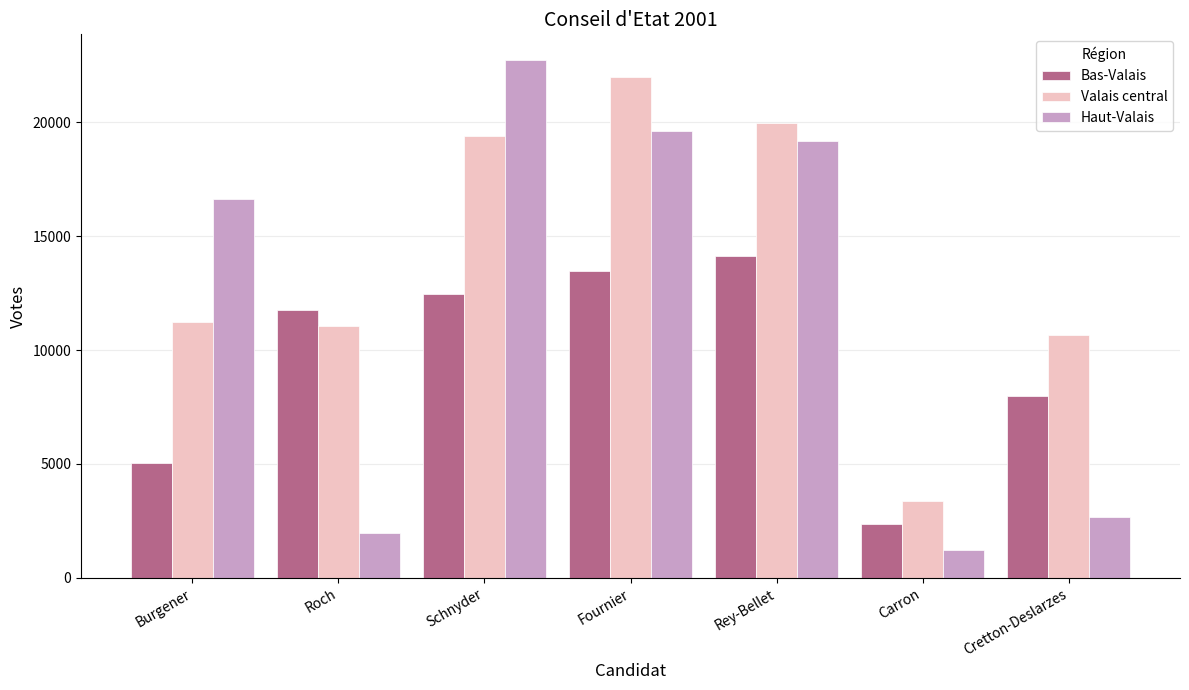

What is the difference between the second highest and minimum values in the Valais central series?

16582